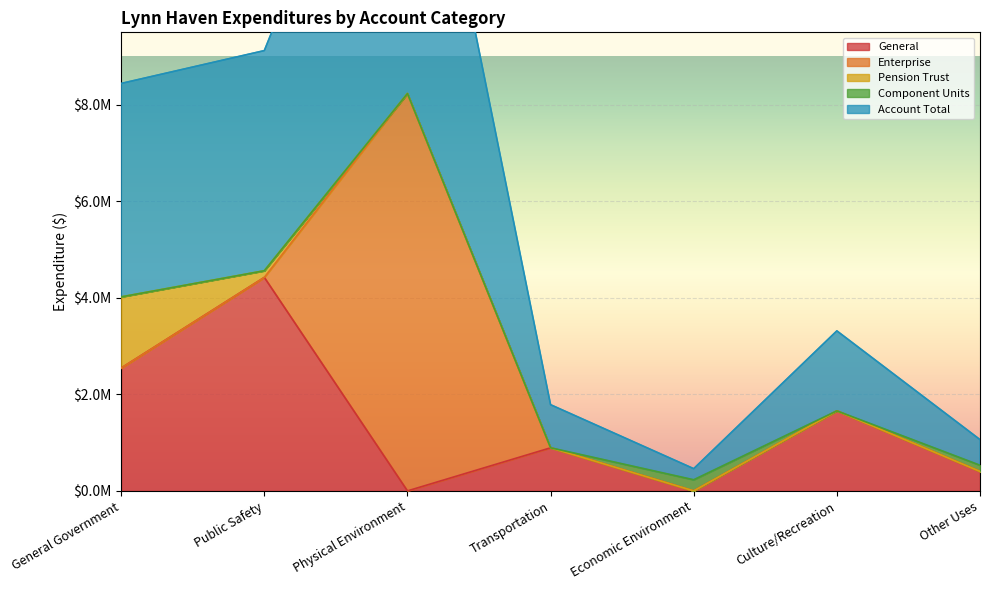

At which label is Account Total closest to 4230902?

General Government